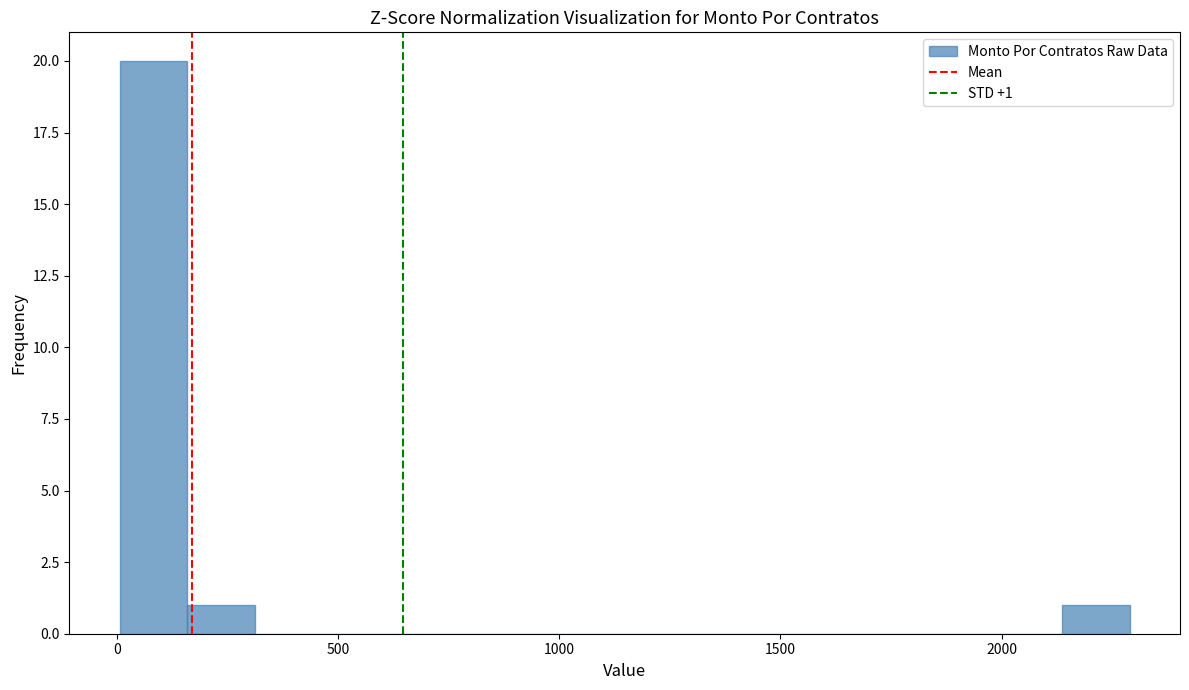

Read against the x-axis, roughly where is the centre of the tallest bar?

100